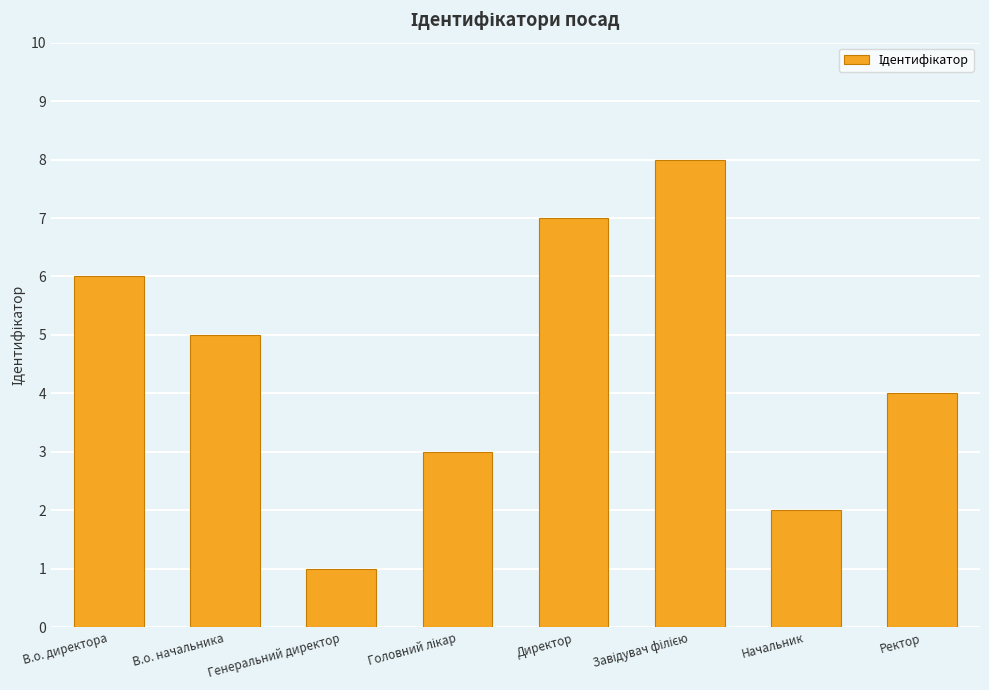

At which category does the chart reach its minimum across all series?

Генеральний директор